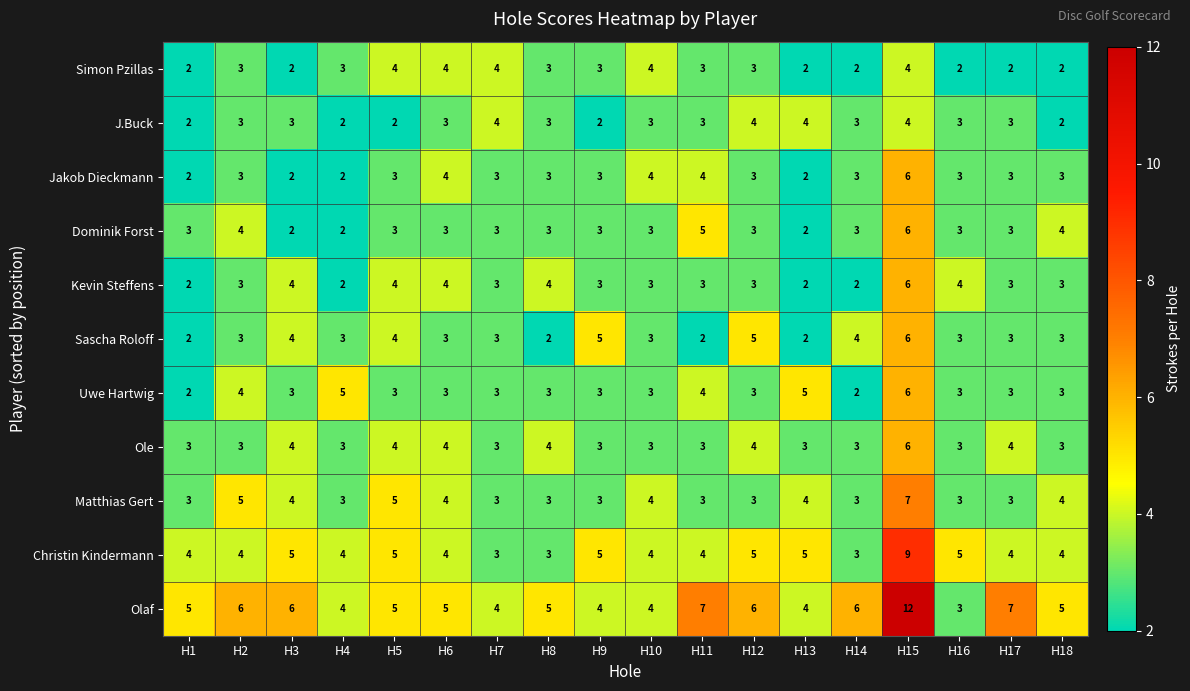

Read the Uwe Hartwig value at H8.

3